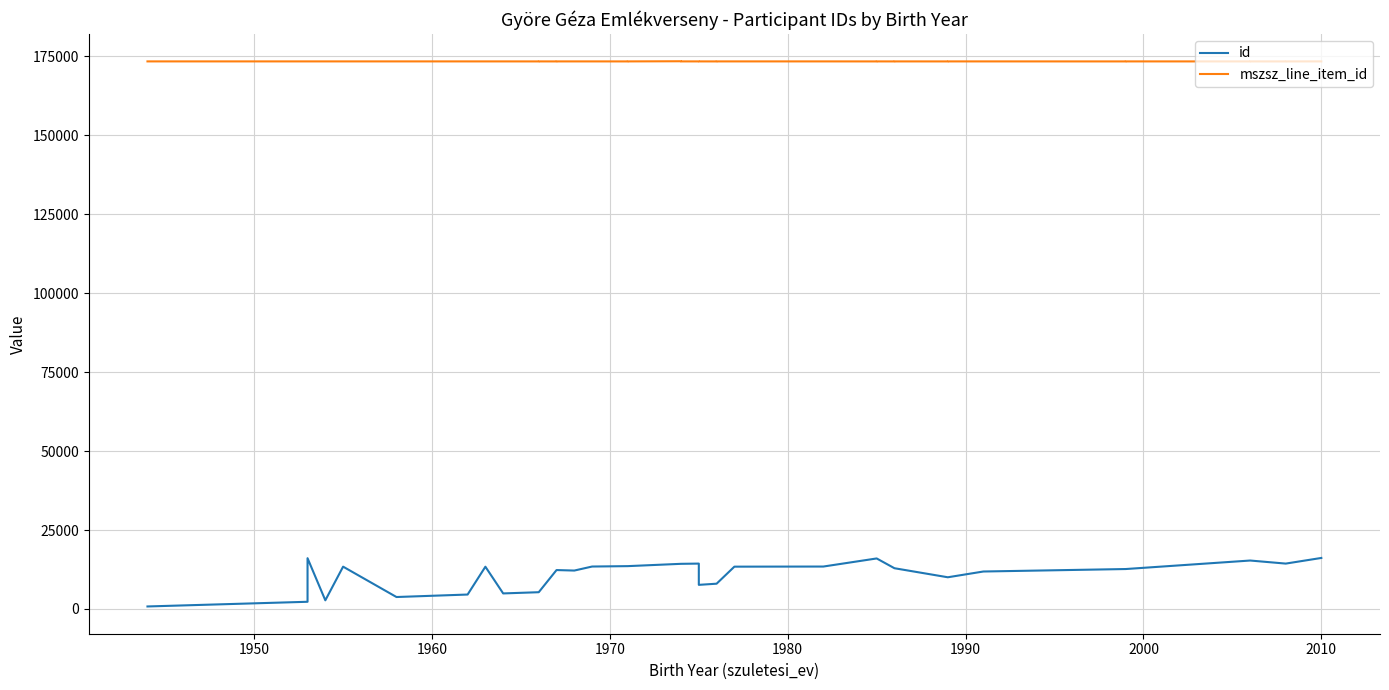

In mszsz_line_item_id, how many points are higher than both neighbors (excluding endpoints)?

6